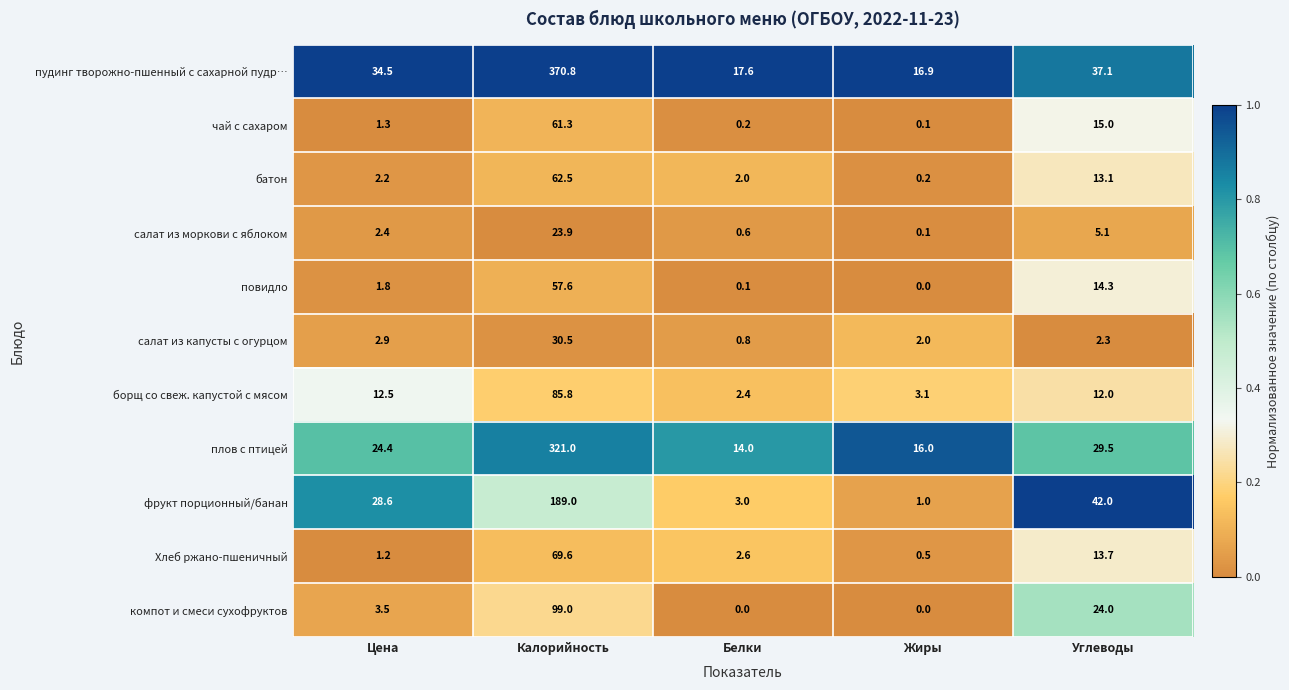

What is the sum of all Хлеб ржано-пшеничный values?

87.6